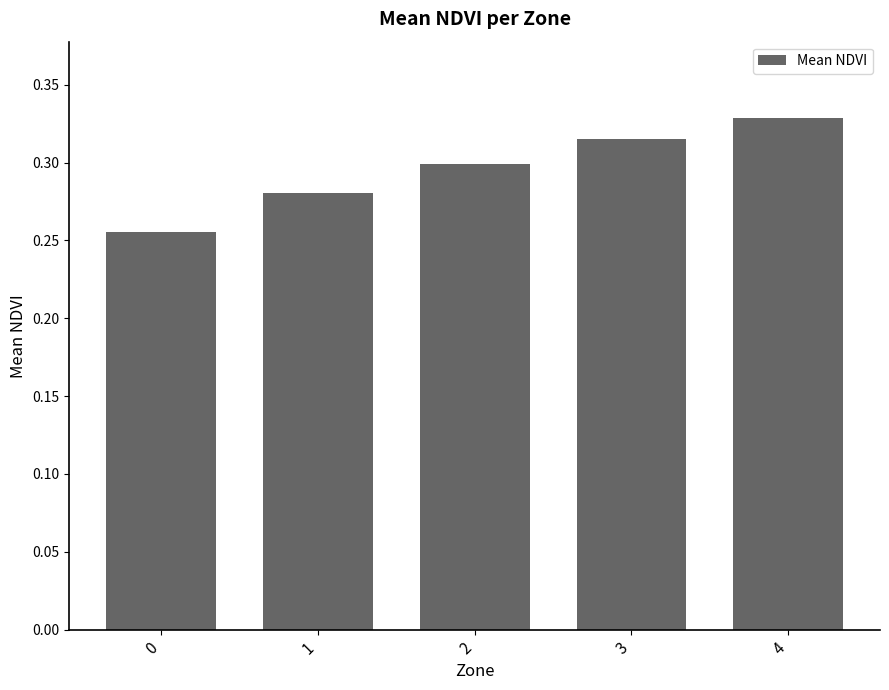

Rank the categories by value from highest to lowest.

4, 3, 2, 1, 0